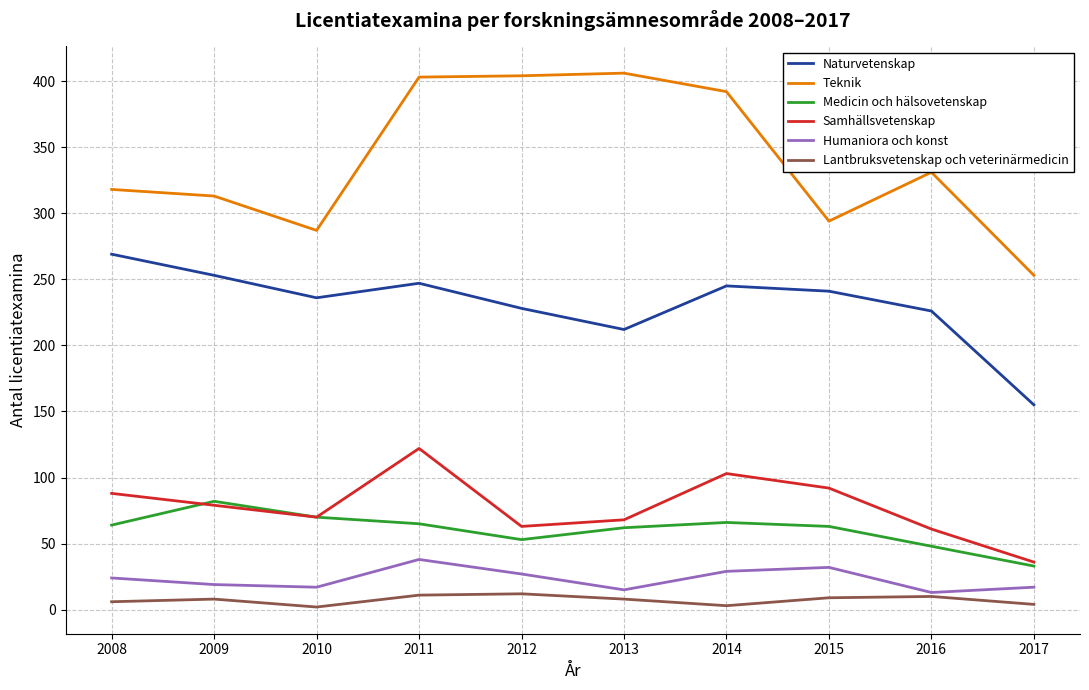

The value of Samhällsvetenskap at 2017 is 36. True or false?

True